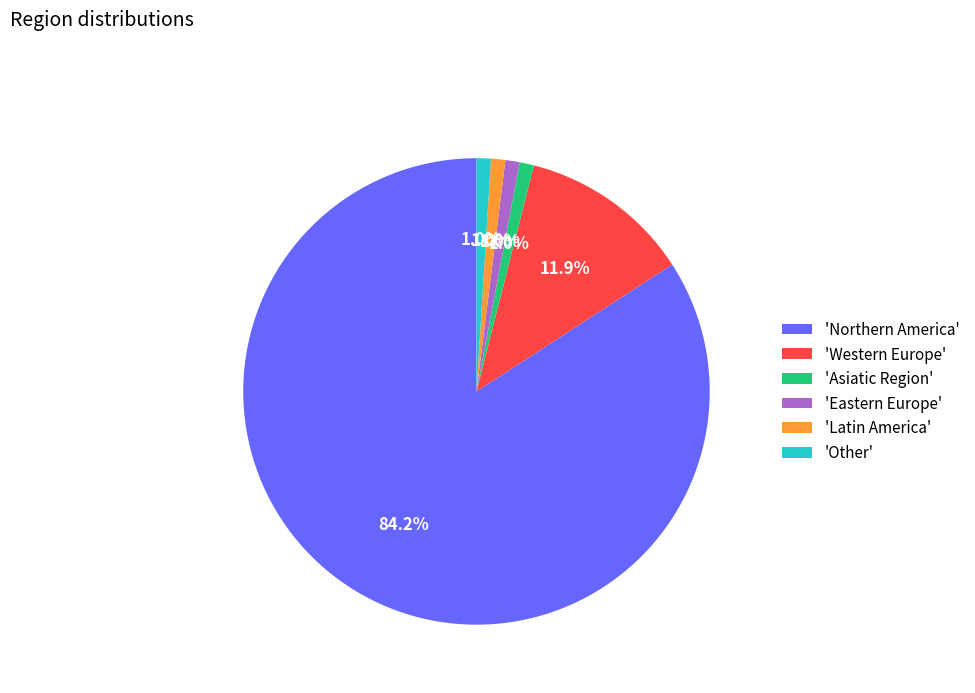

Which slice is the largest?

'Northern America'